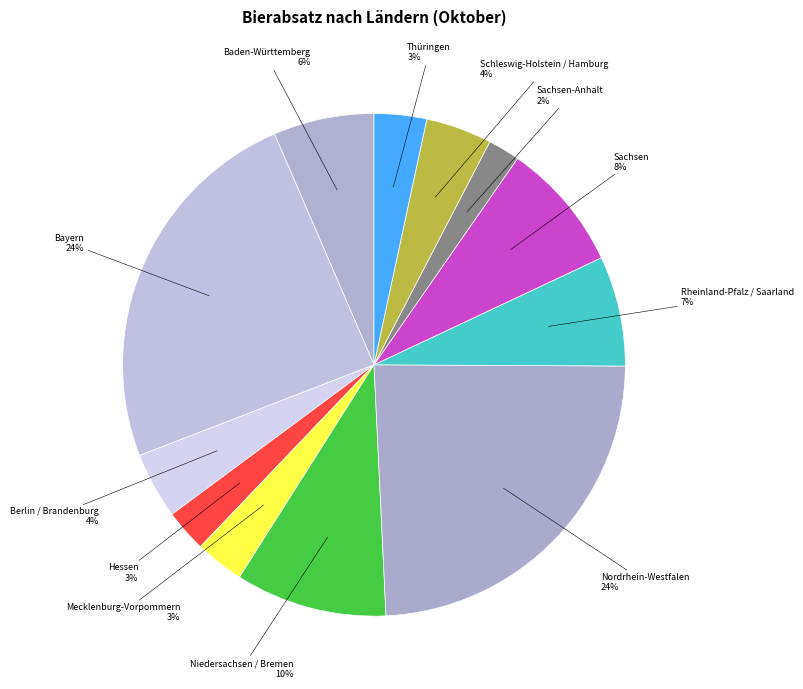

Count the number of slices in the pie.

12